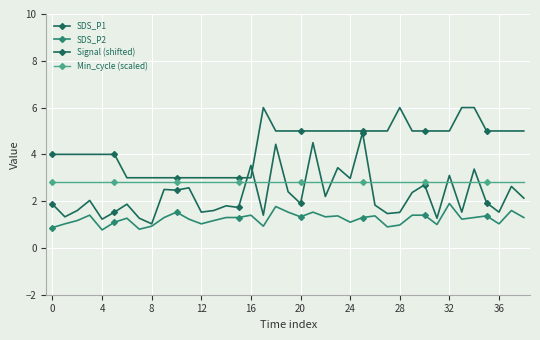

How many series are shown in this chart?

4